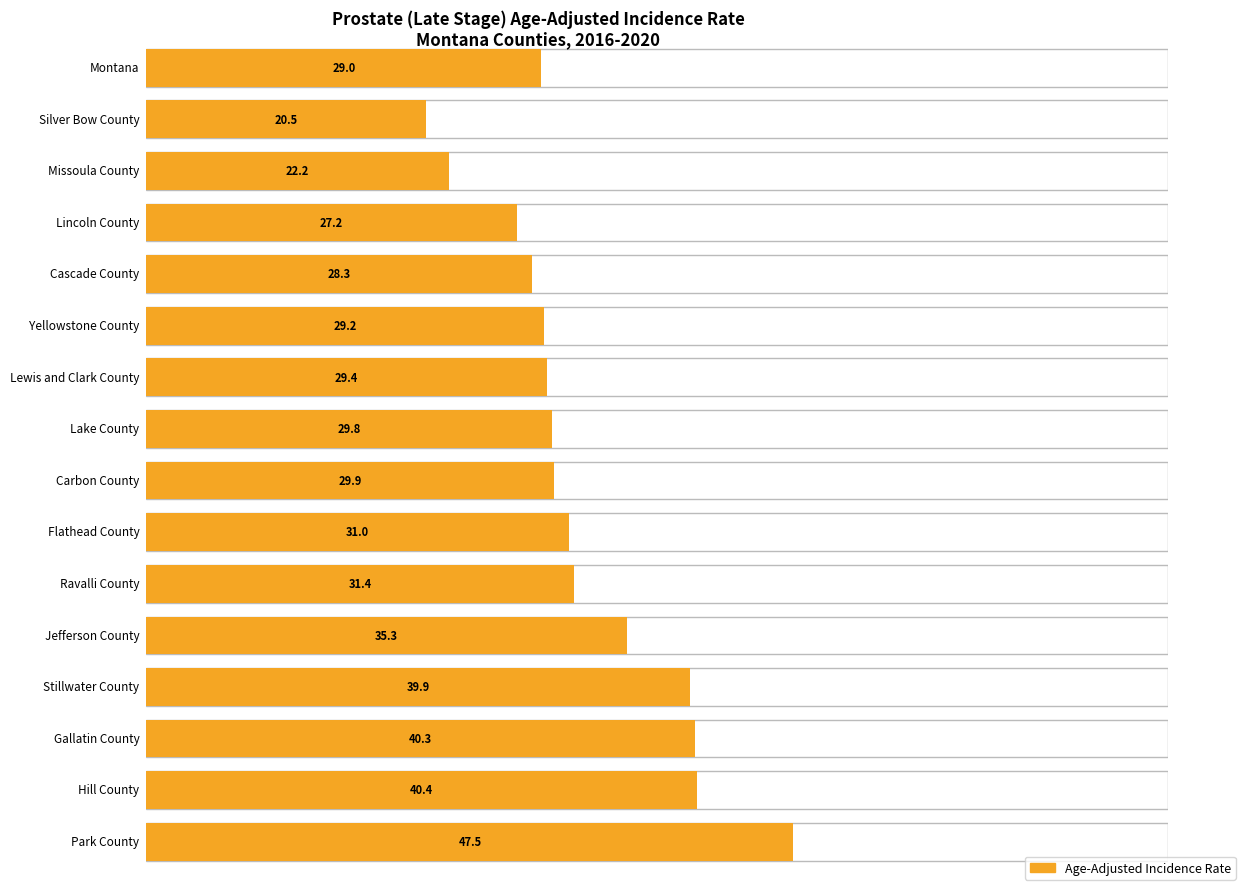

How many groups of bars are there?

16